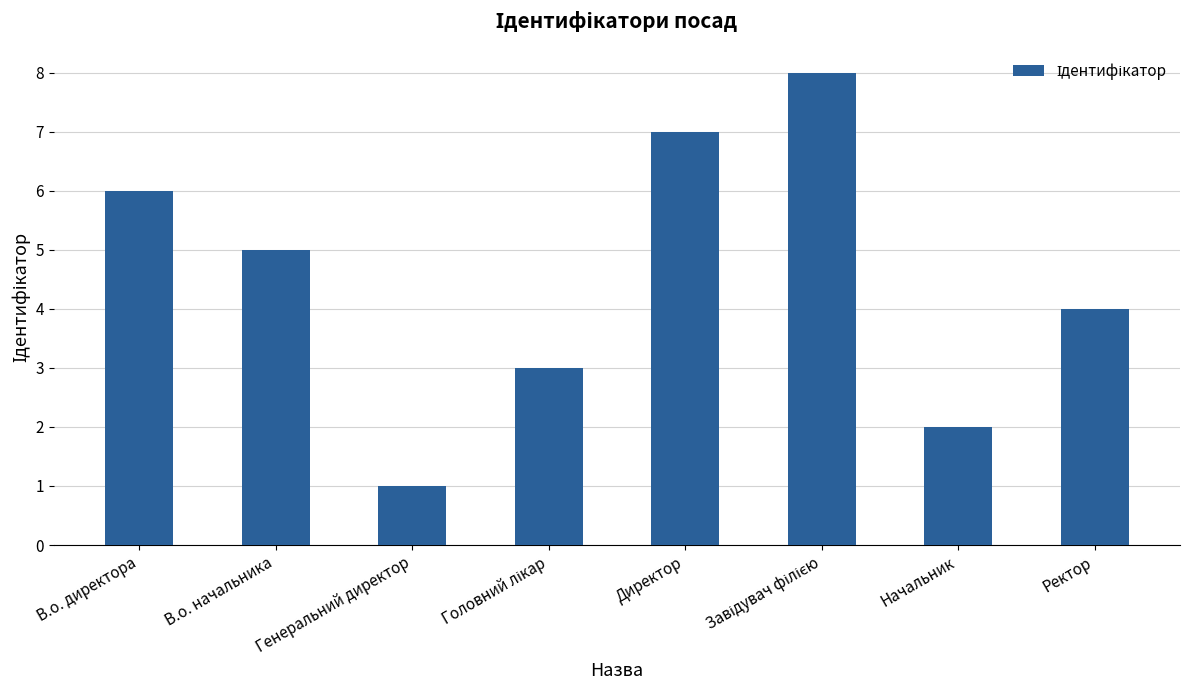

Are the bars grouped side by side (vs. stacked)?

No